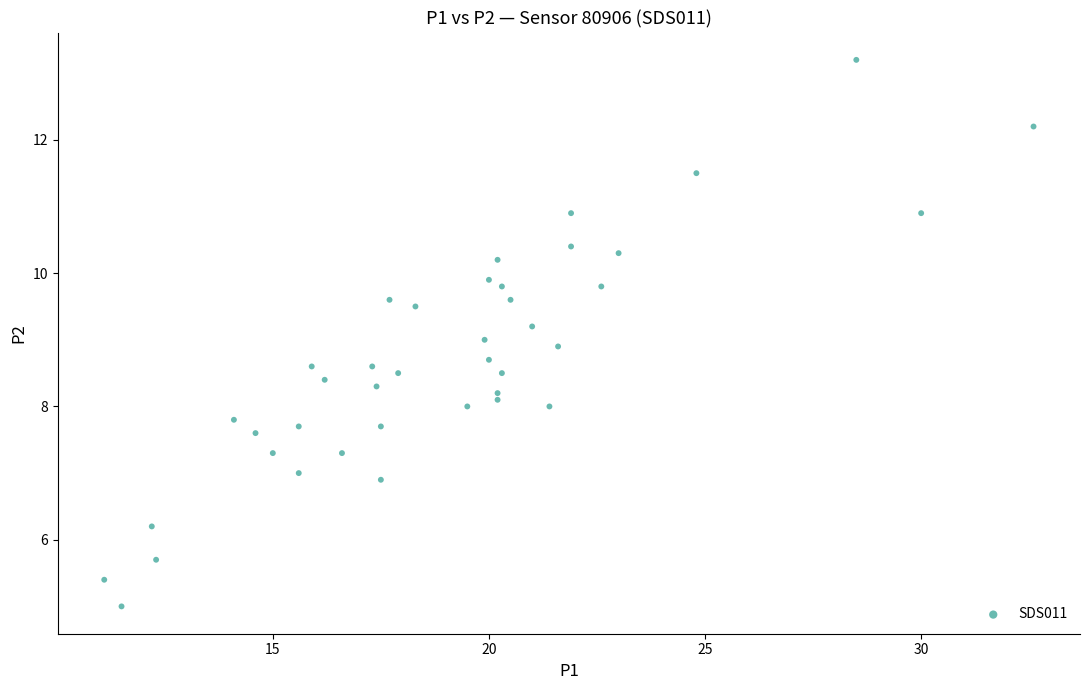

What is the range of Y values (max minus min)?

8.2